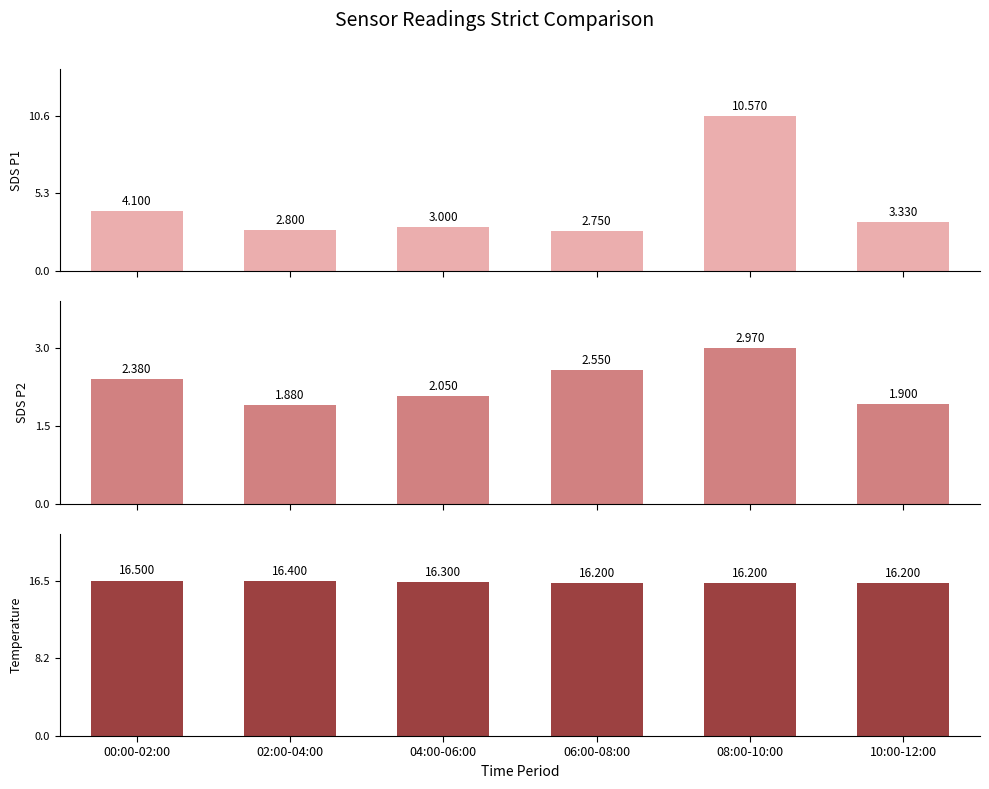

What is the sum of the SDS_P1 values at 08:00-10:00 and 06:00-08:00?

13.3